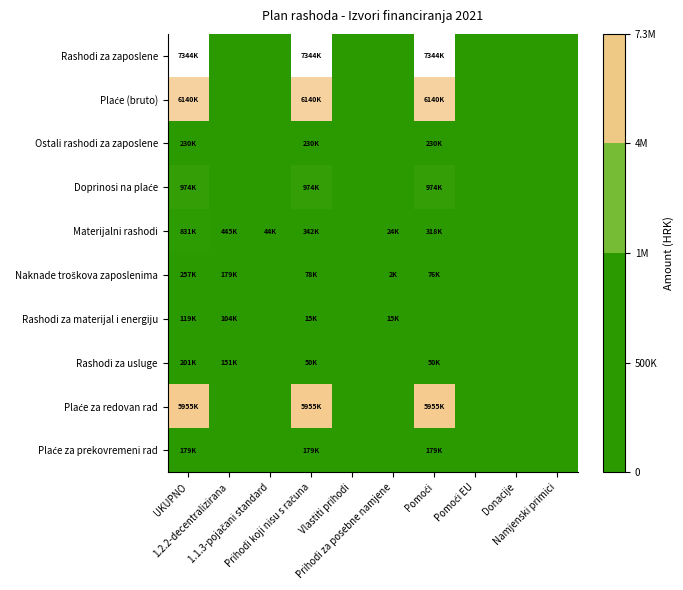

Which series has the largest total across all categories?

Rashodi za zaposlene